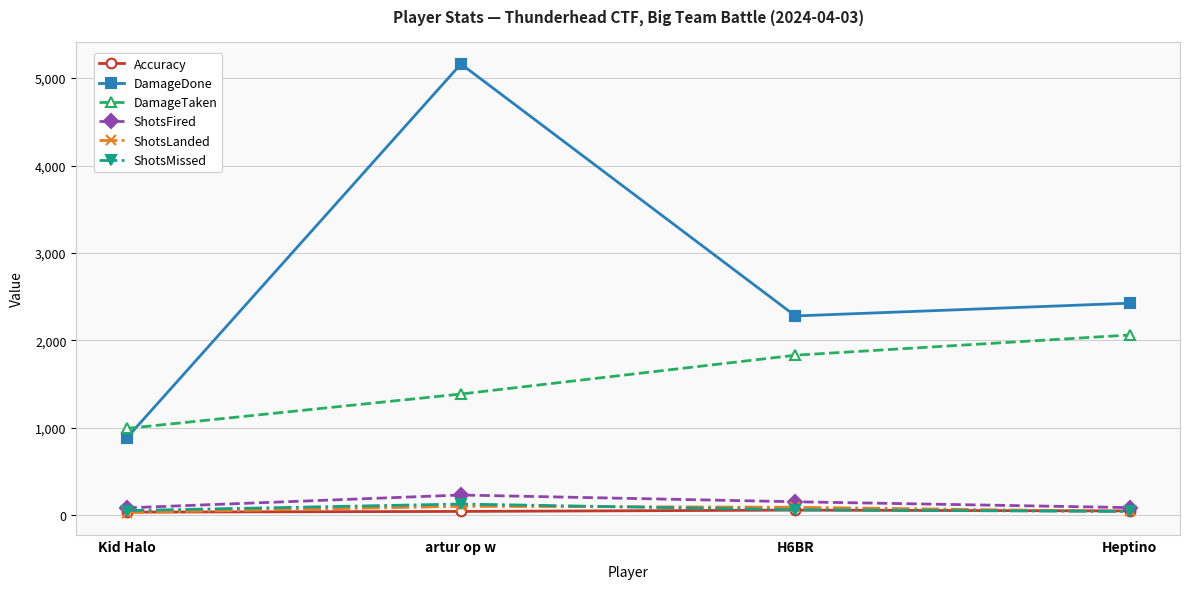

True or false: DamageDone and Accuracy cross at least once.

False